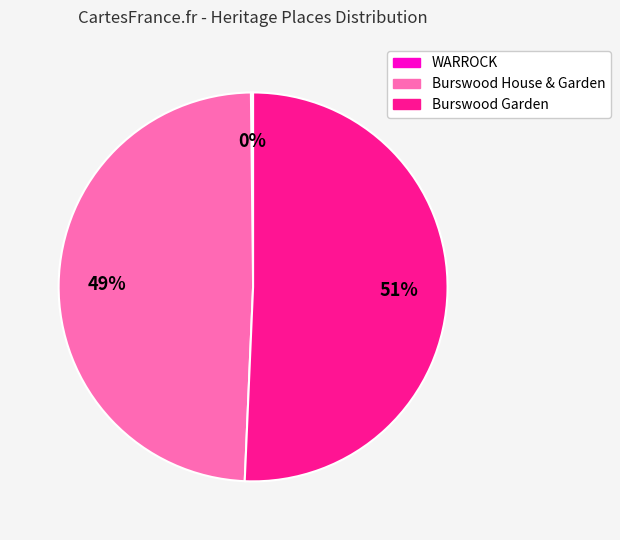

To the nearest percent, what portion does Burswood House & Garden represent?

49%